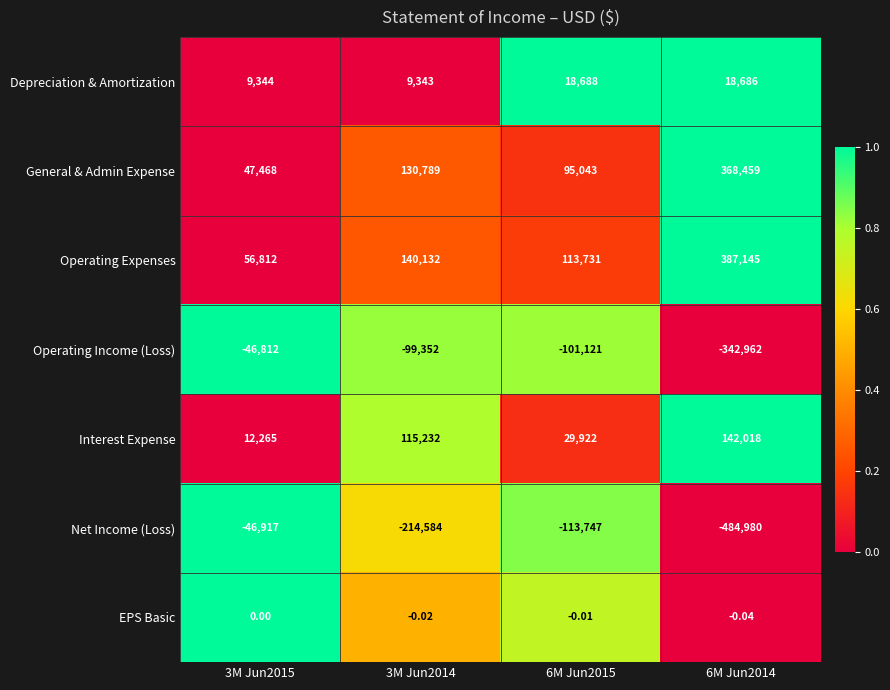

Is the value of Net Income (Loss) at 3M Jun2014 greater than the value of Operating Income (Loss) at 6M Jun2015?

No